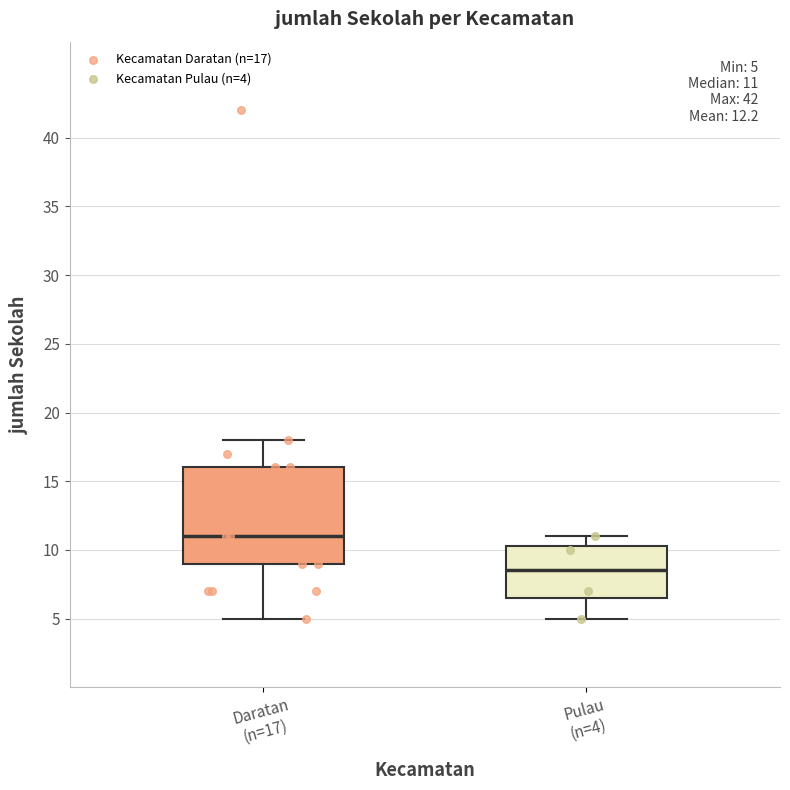

Comparing the boxes themselves (not the whiskers), which one is the tallest?

Daratan (n=17)